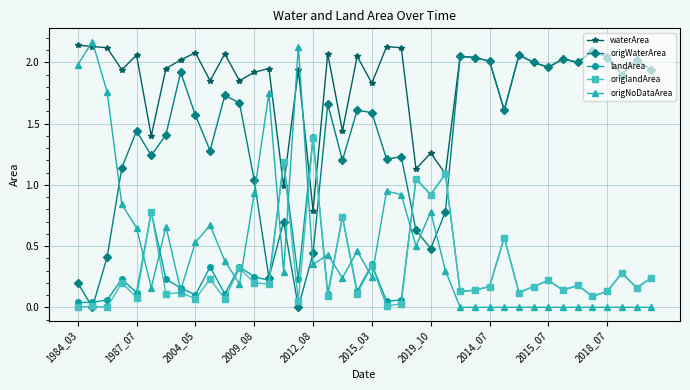

What is the sum of all origlandArea values?

12.1